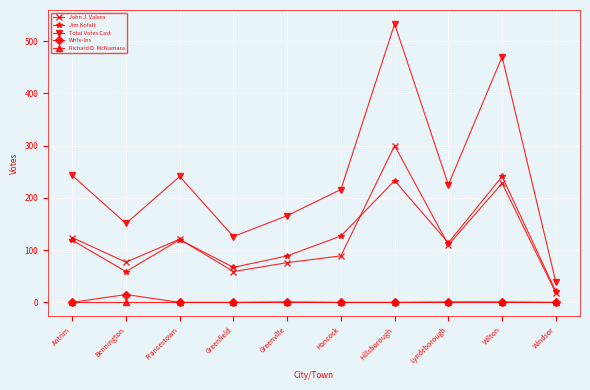

Which series has the largest total across all categories?

Total Votes Cast